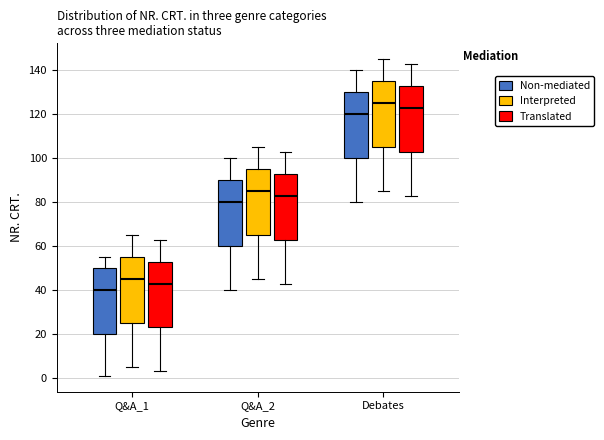

Which box has the lowest median line?

Q&A_1 (Non-mediated)